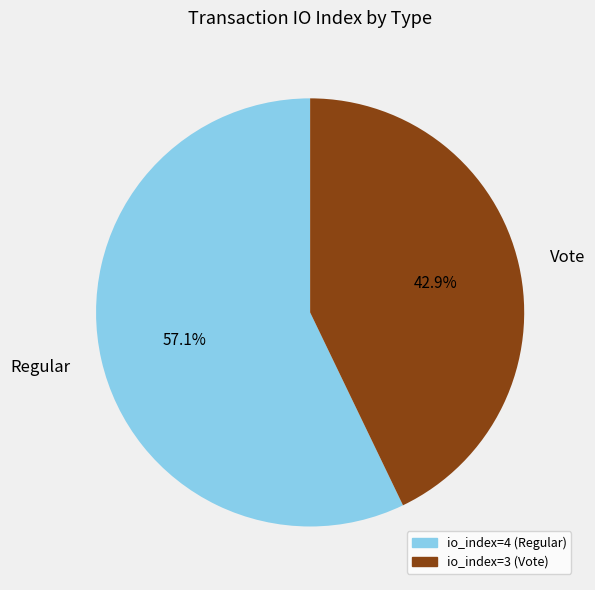

To the nearest percent, what is the difference between the io_index=3 (Vote) and io_index=4 (Regular) slice percentages?

14%